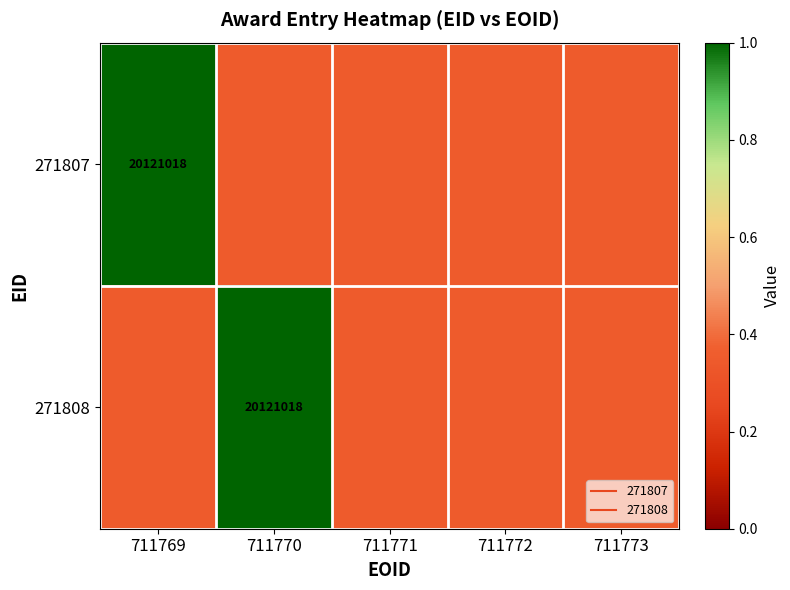

What is the total value across all series at 711773?

0.7